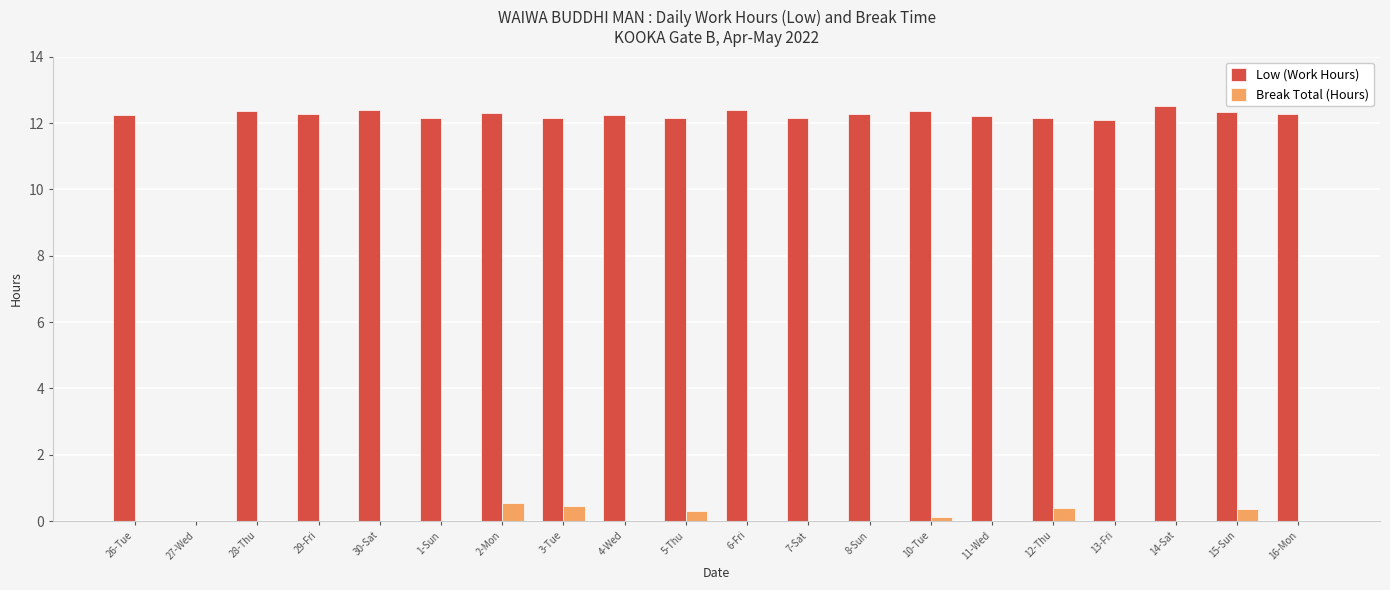

Between 27-Wed and 4-Wed, which series saw the biggest shift?

Low (Work Hours)